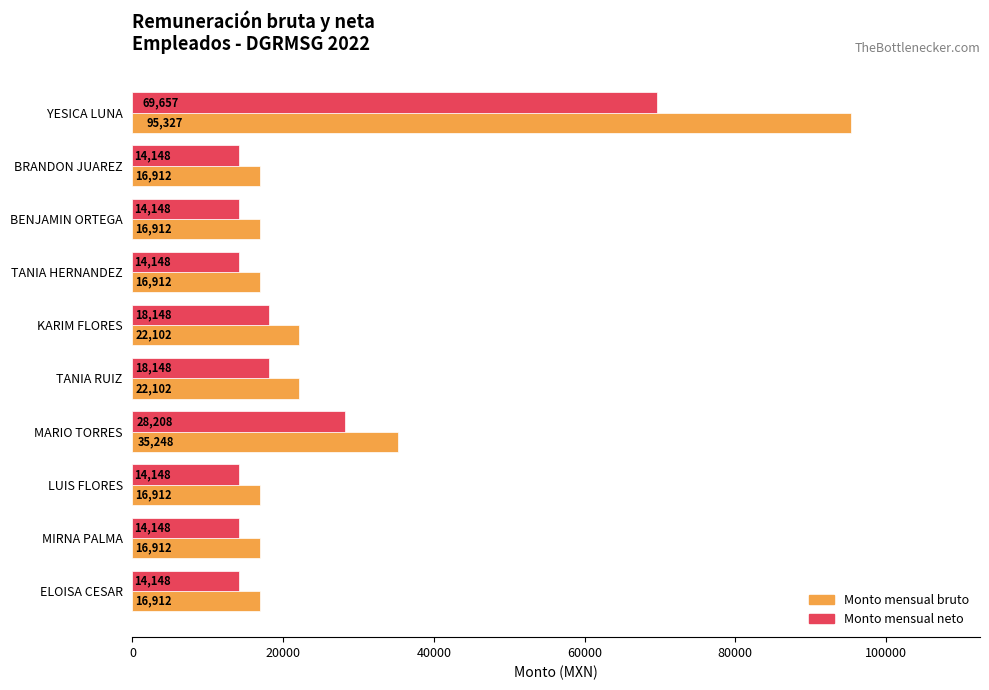

Which series has the largest total across all categories?

Monto mensual bruto